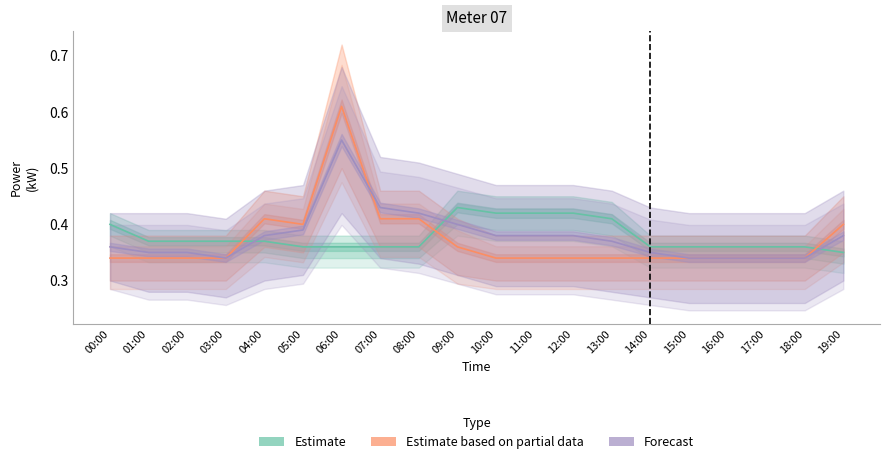

At which label is Estimate closest to 0?

19:00